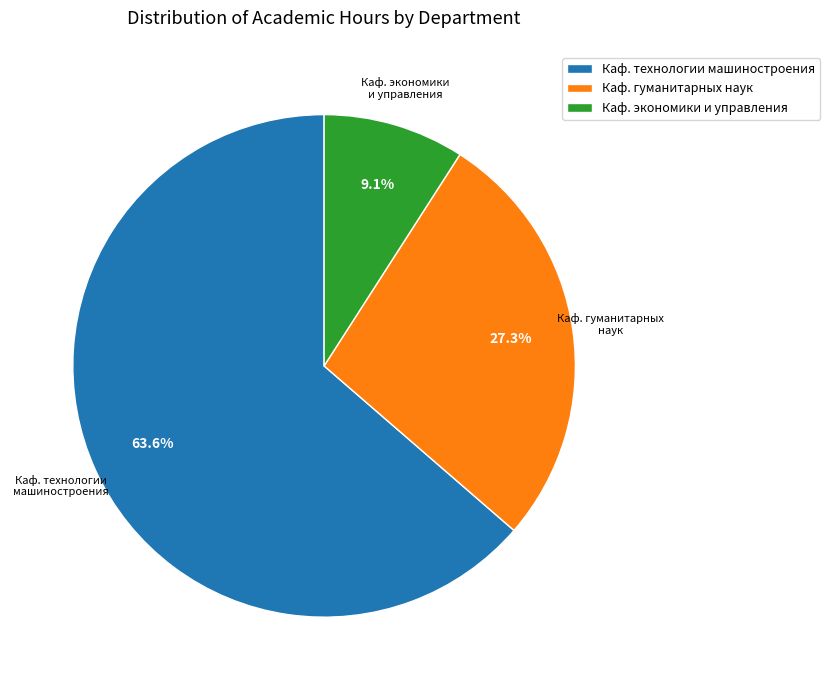

Rank the categories by value from lowest to highest.

Каф. экономики и управления, Каф. гуманитарных наук, Каф. технологии машиностроения